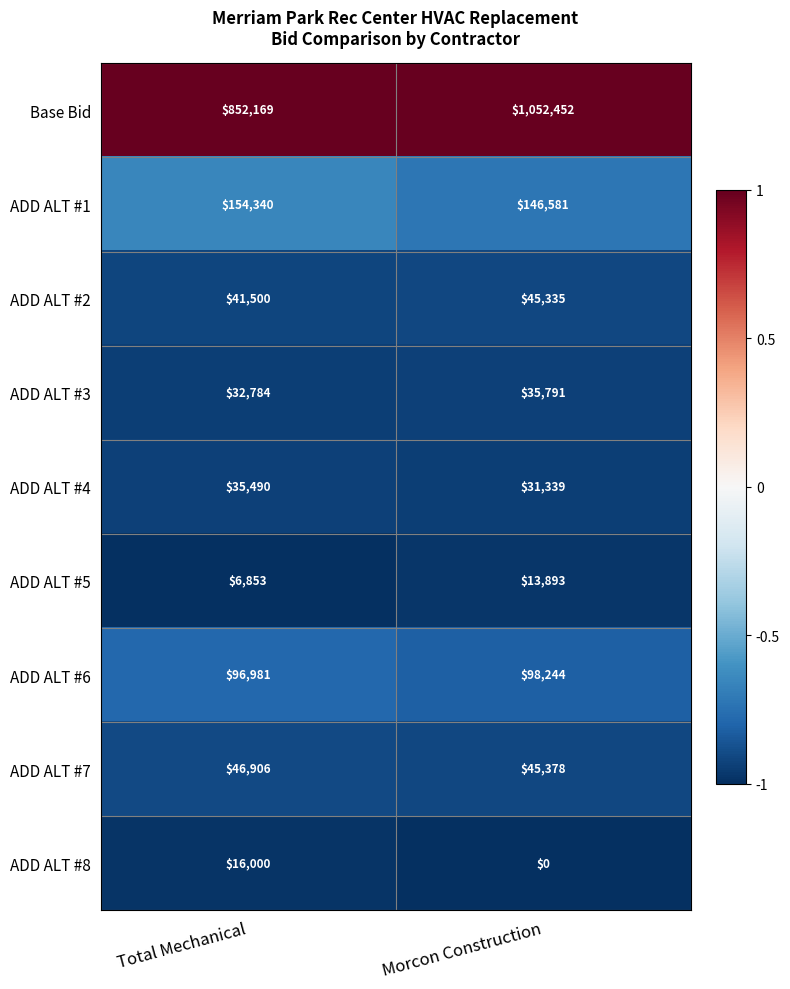

True or false: ADD ALT #2 has a value of 45335 at Morcon Construction.

True